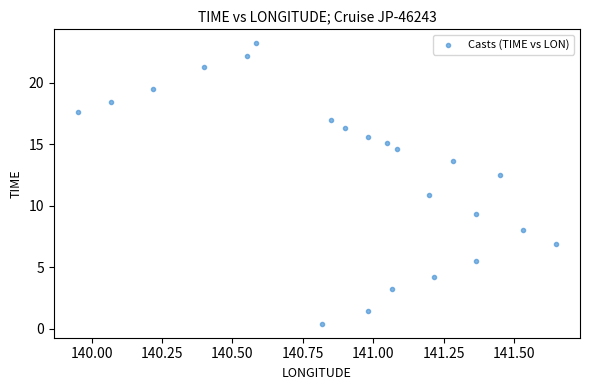

What is the range of X values (max minus min)?

1.7